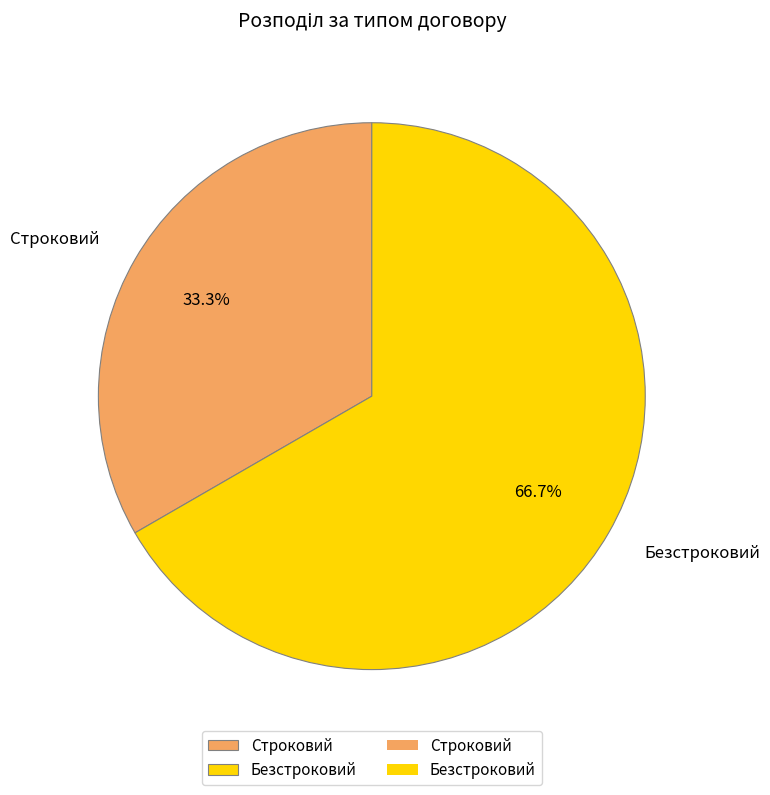

Which slice is the smallest?

Строковий